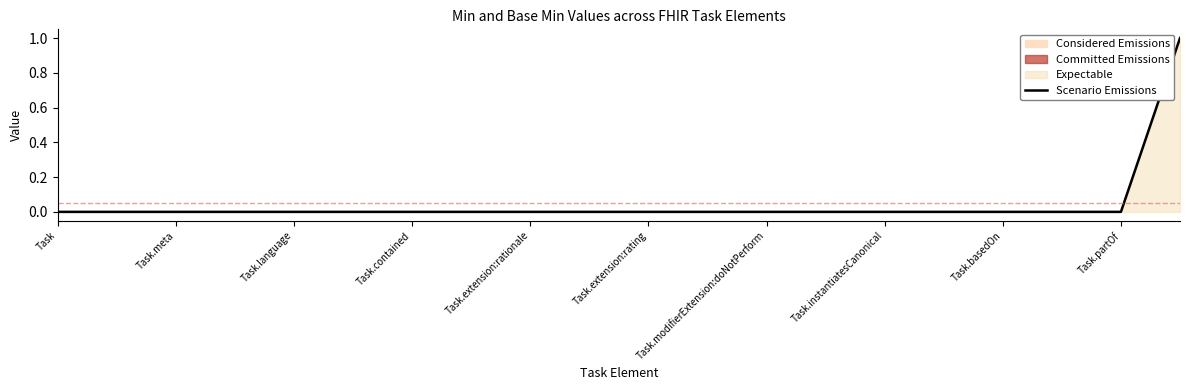

At which category does the chart reach its minimum across all series?

Task